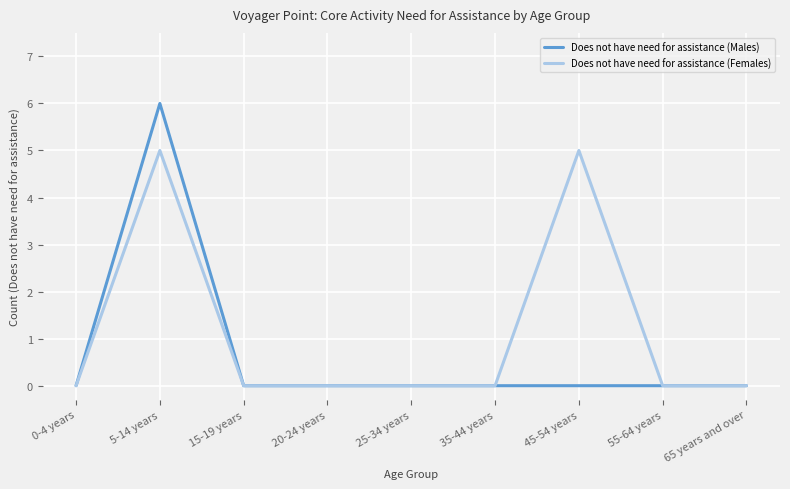

Reading left to right, extract all data points from this chart.

Does not have need for assistance (Males): 0	6	0	0	0	0	0	0	0
Does not have need for assistance (Females): 0	5	0	0	0	0	5	0	0